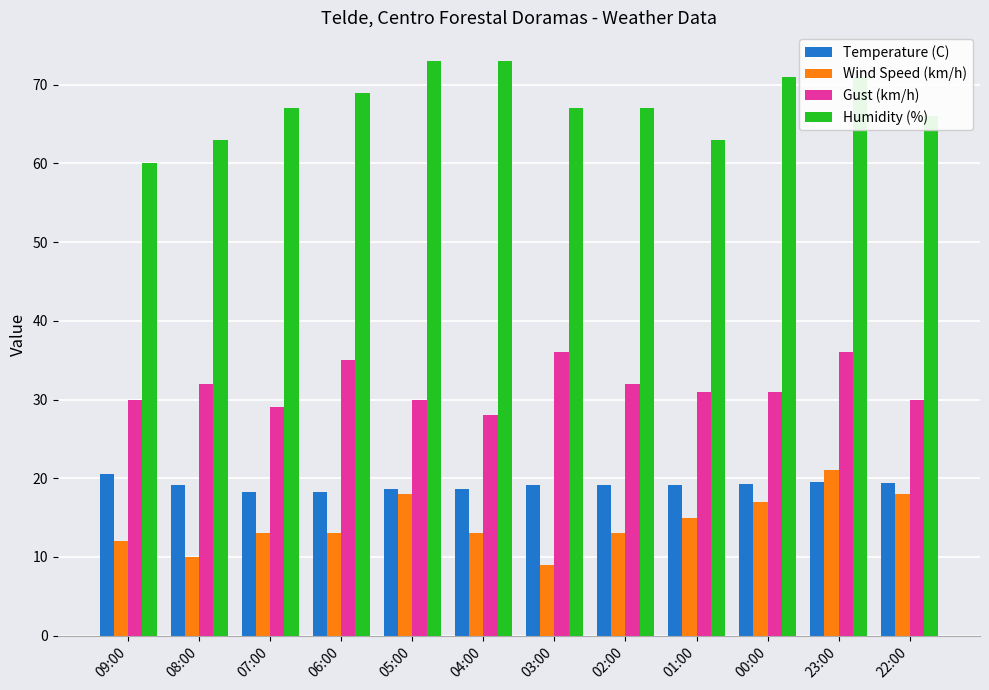

How many series are shown in this chart?

4